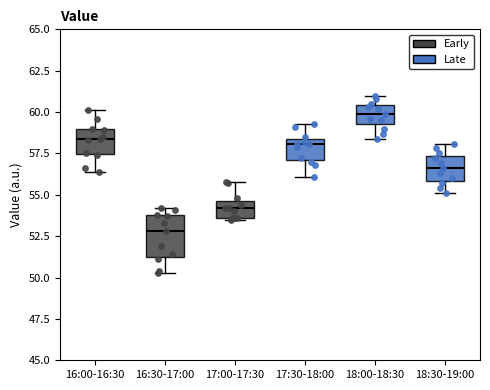

Reading left to right, read every box against the y-axis: the position of its median line, the range the box covers, and the ends of its whiskers. The values are not printed on the chart, so give them approximately, as read against the axis.

16:00-16:30: median 58.5, box 57.5 to 59.0, whiskers 56.5 to 60.0
16:30-17:00: median 53.0, box 51.5 to 54.0, whiskers 50.5 to 54.0 (just above the box's upper edge)
17:00-17:30: median 54.0, box 53.5 to 54.5, whiskers 53.5 to 56.0
17:30-18:00: median 58.0, box 57.0 to 58.5, whiskers 56.0 to 59.5
18:00-18:30: median 60.0, box 59.5 to 60.5, whiskers 58.5 to 61.0
18:30-19:00: median 56.5, box 56.0 to 57.5, whiskers 55.0 to 58.0